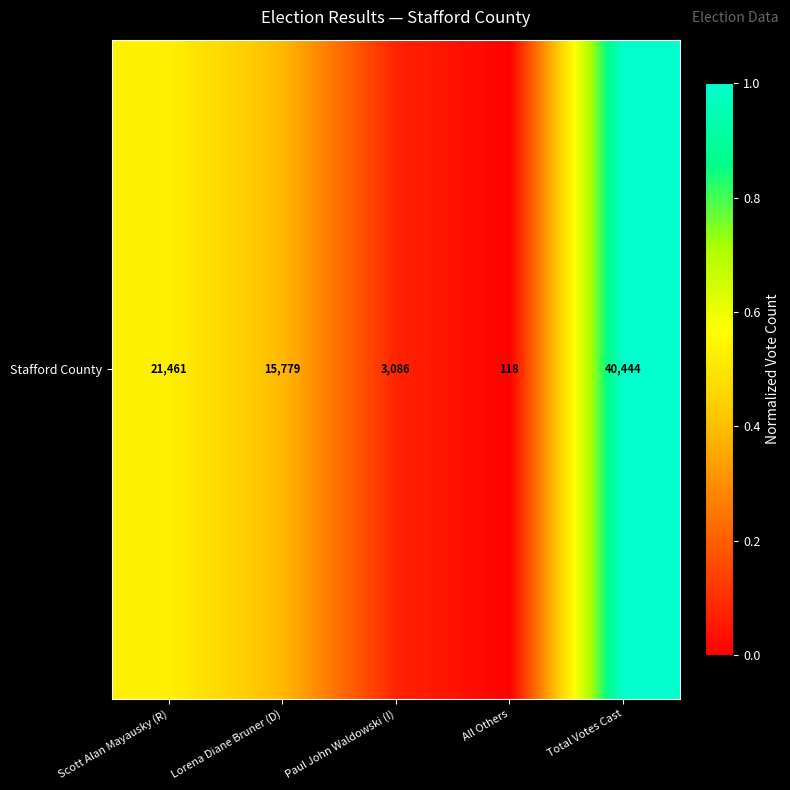

Which label corresponds to the largest value in the chart?

Total Votes Cast